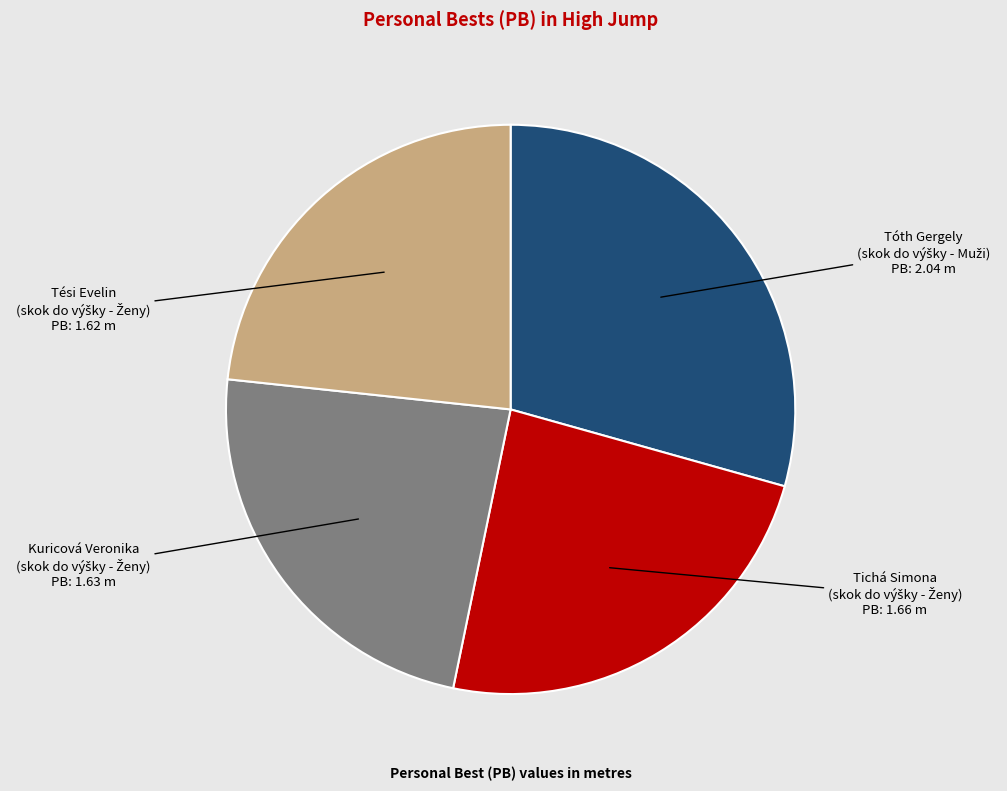

Is there any slice that represents more than half of the pie?

No